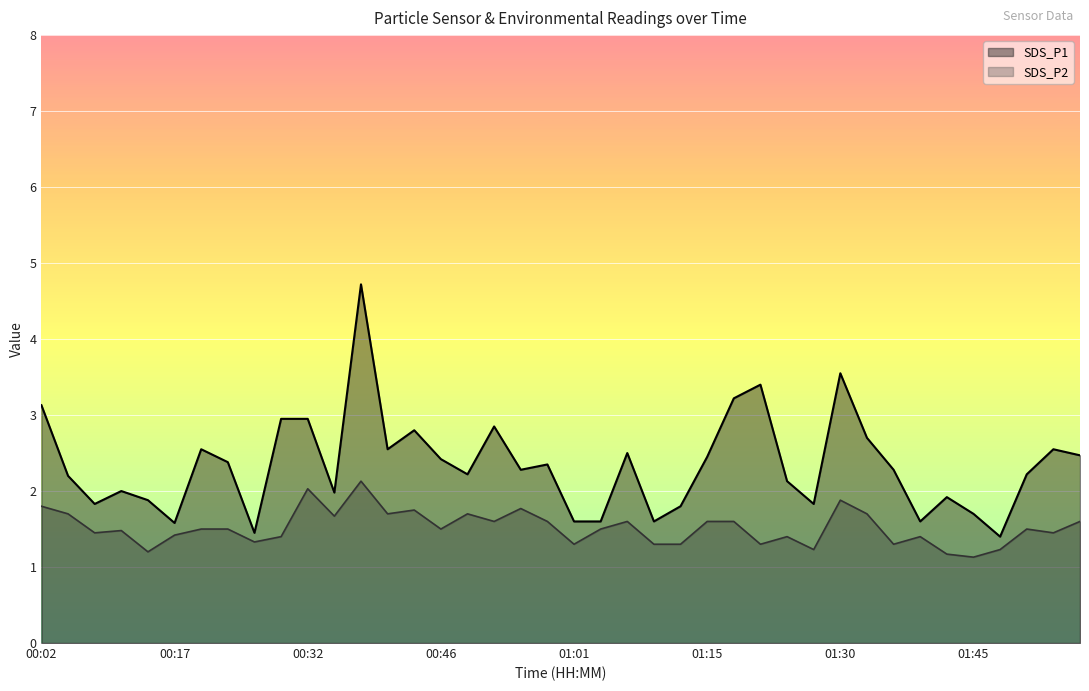

What is the lowest value of the SDS_P2 series?

1.1